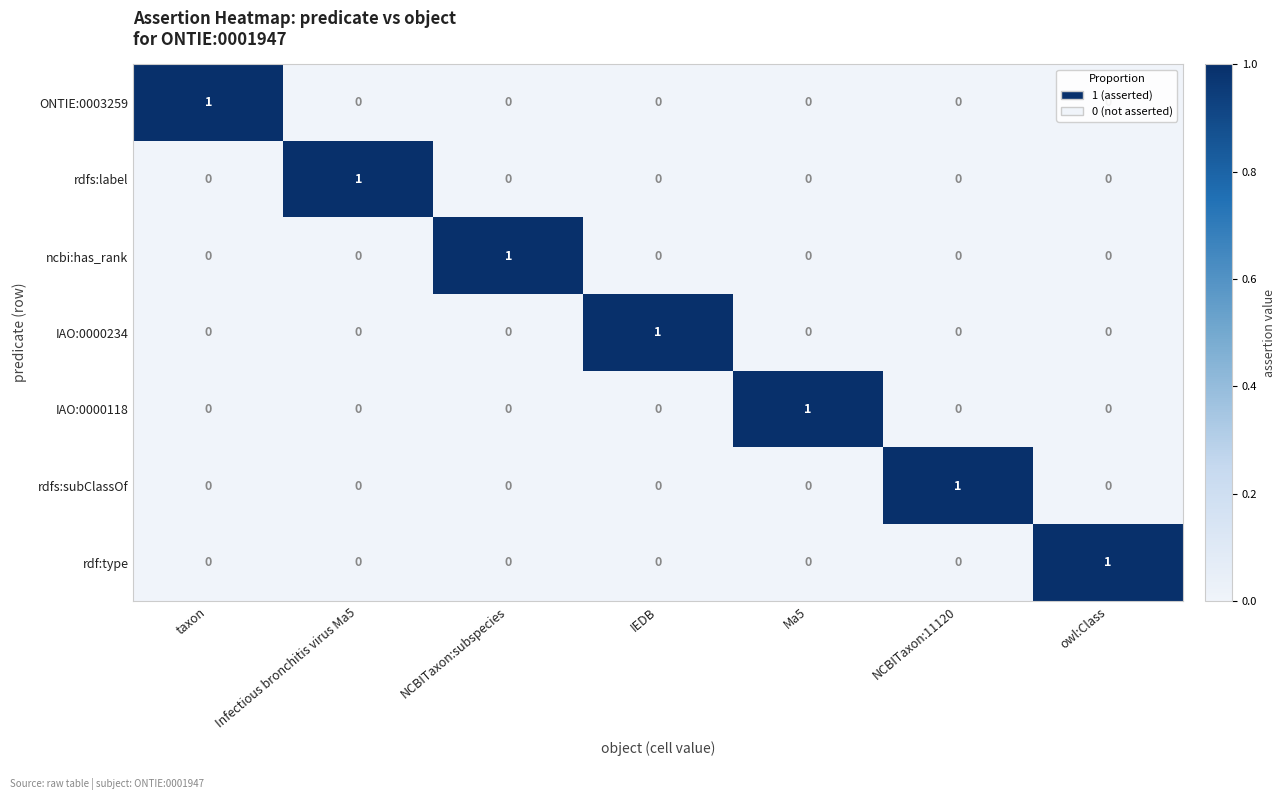

True or false: IAO:0000118 has a value of 0 at owl:Class.

True